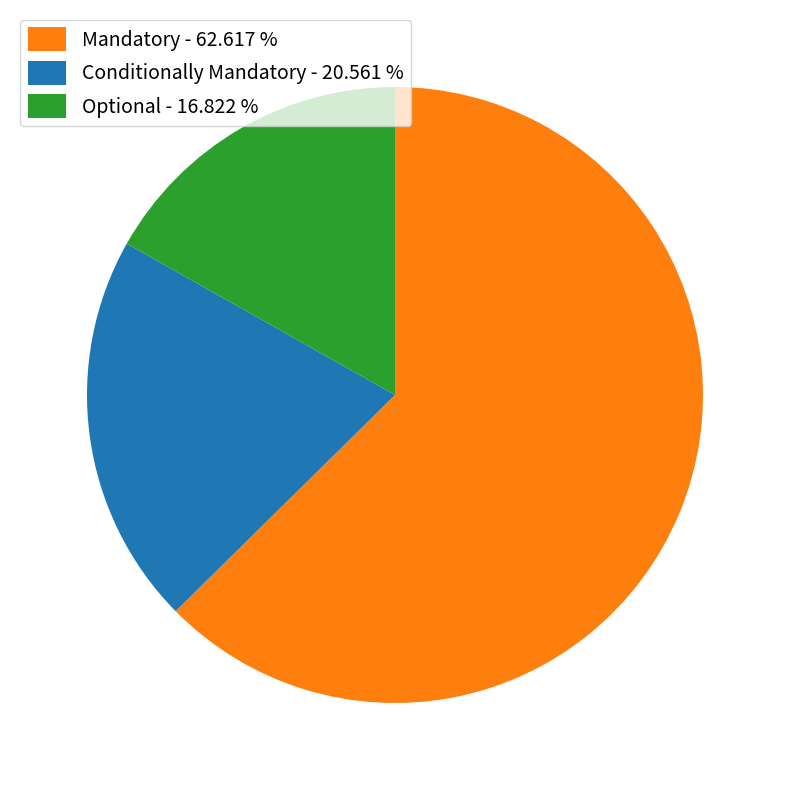

Count the number of slices in the pie.

3